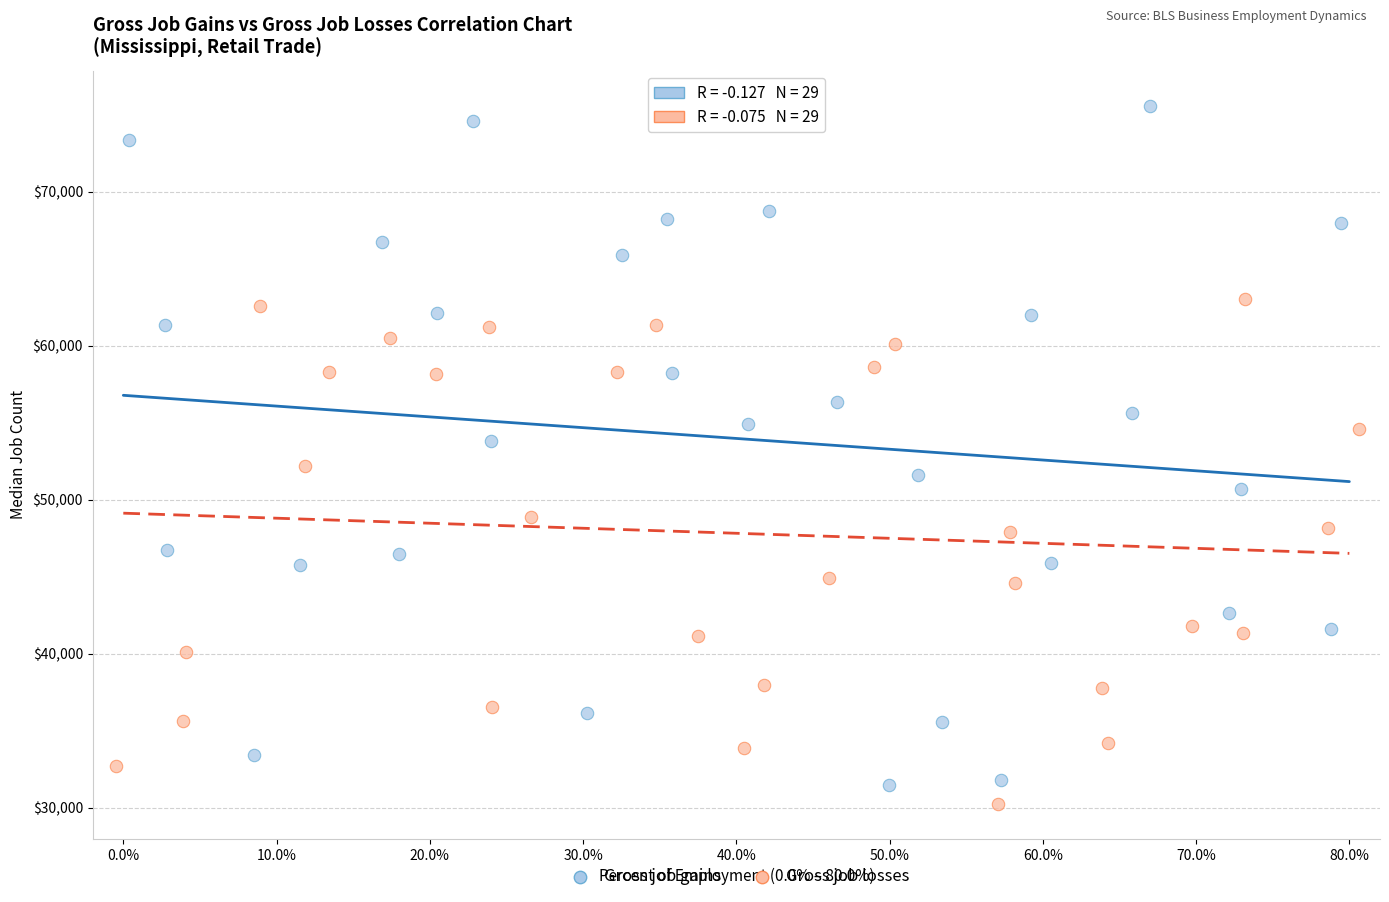

Which series has the widest spread of Y values?

Gross job gains